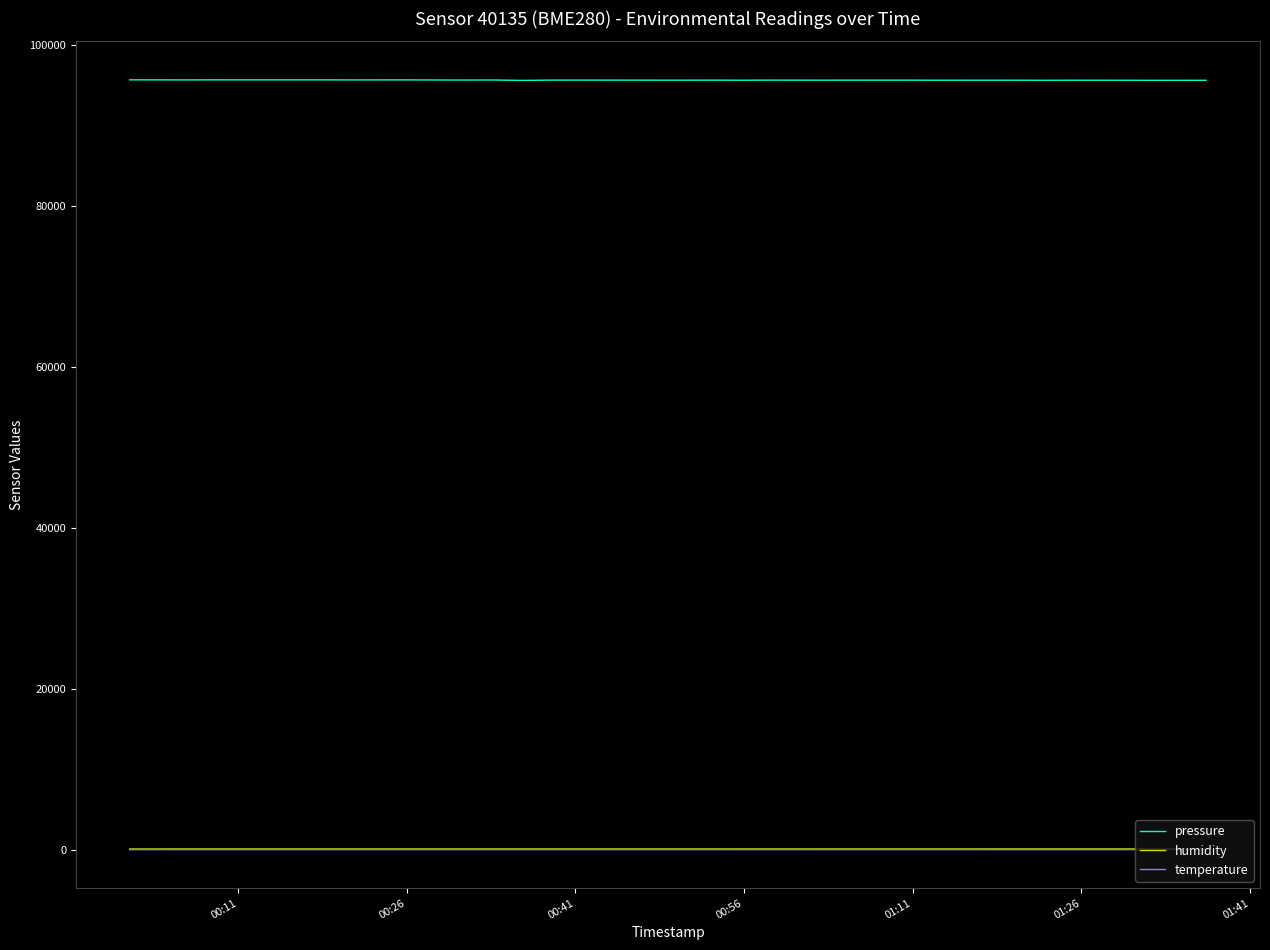

What is the maximum value shown in the chart?

95705.2